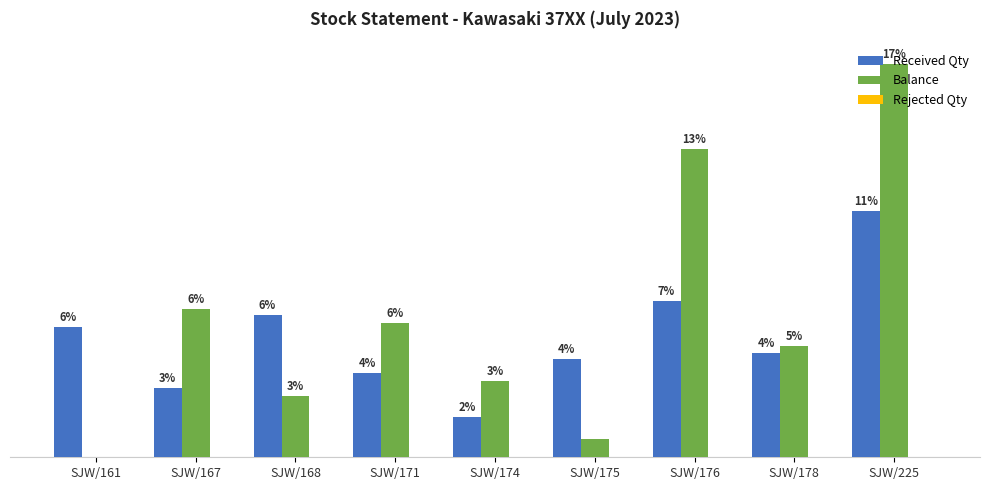

Are the bars grouped side by side (vs. stacked)?

Yes